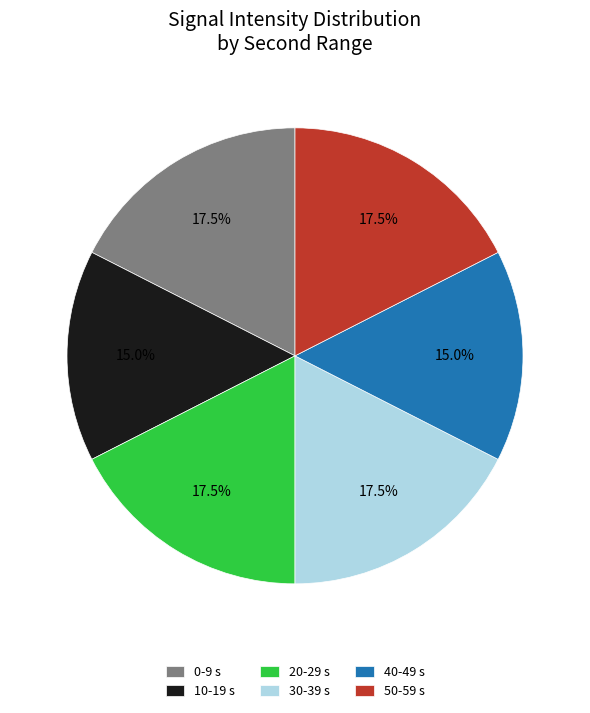

How many segments does this pie chart have?

6